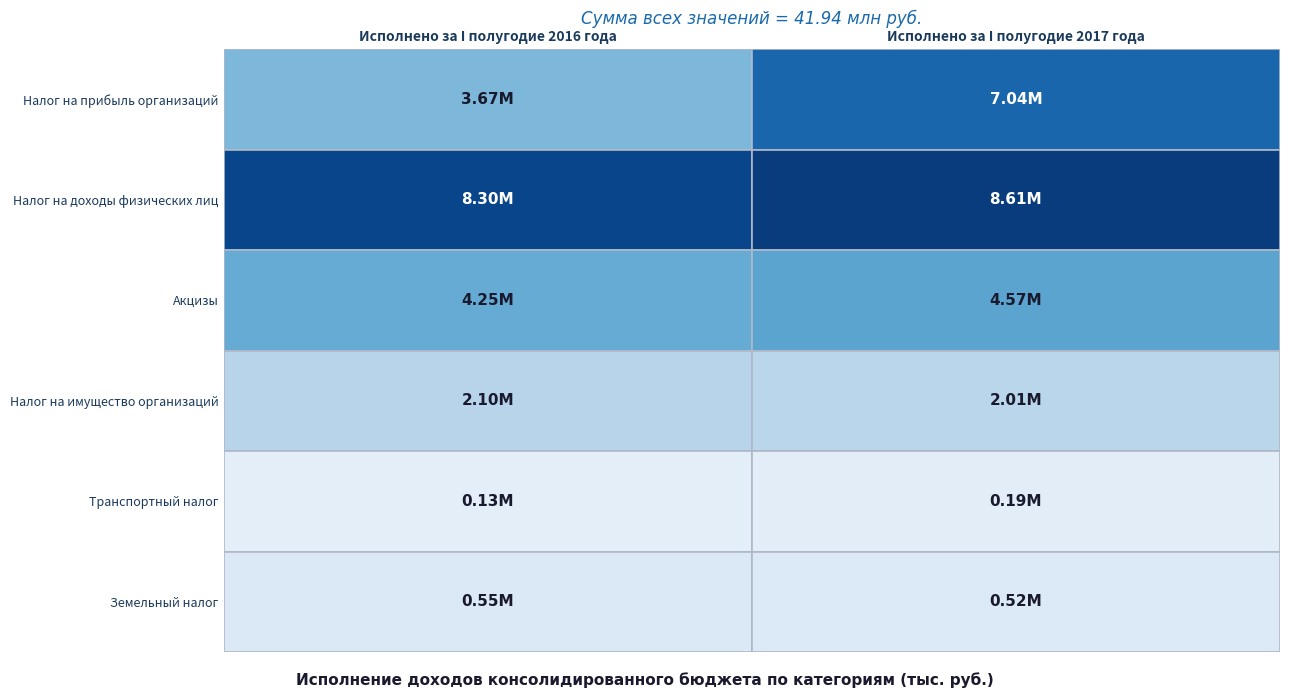

Which series has the largest range (max minus min)?

Налог на прибыль организаций